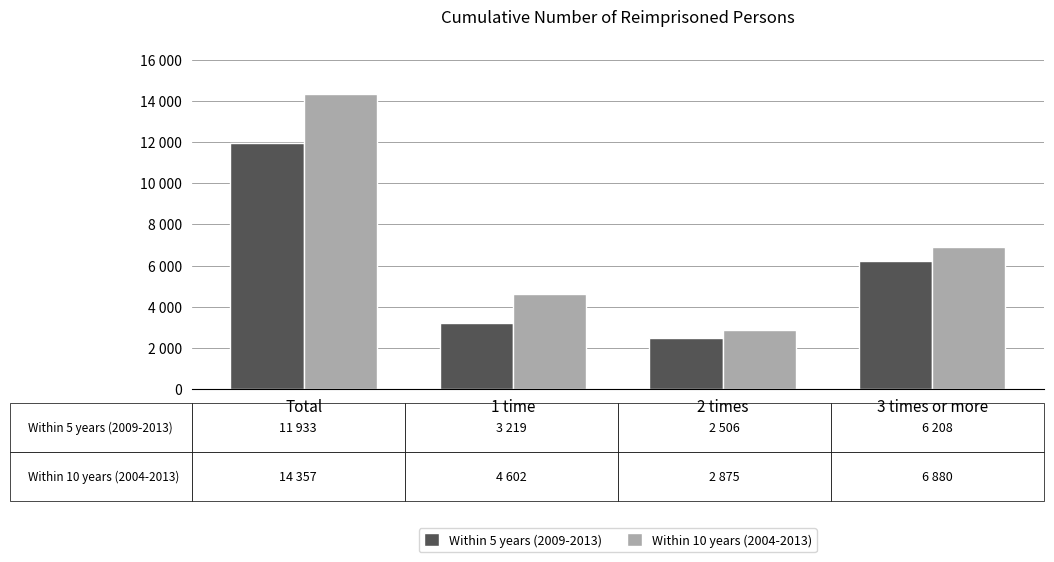

At 3 times or more, list the series in order from largest to smallest.

Within 10 years (2004-2013), Within 5 years (2009-2013)